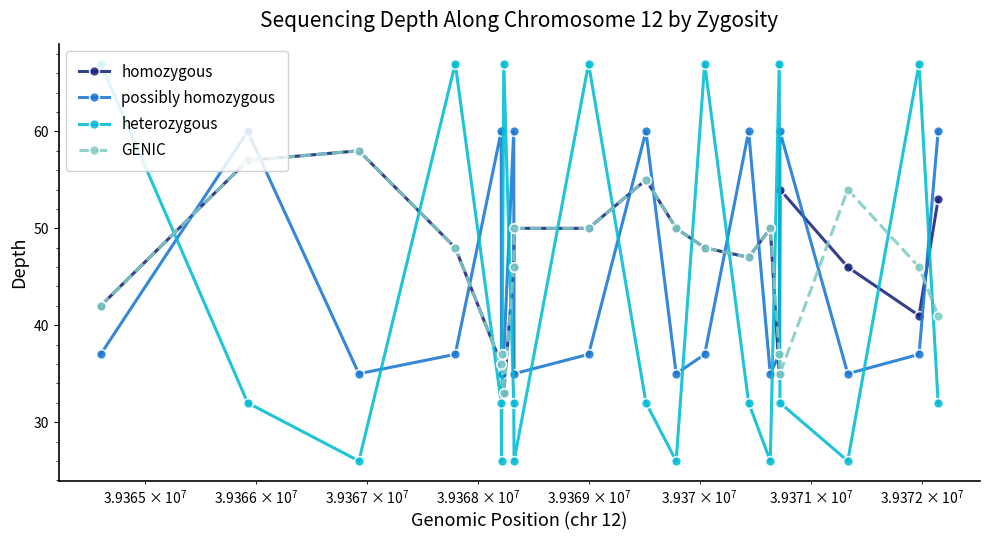

True or false: homozygous and possibly homozygous intersect in this chart.

True